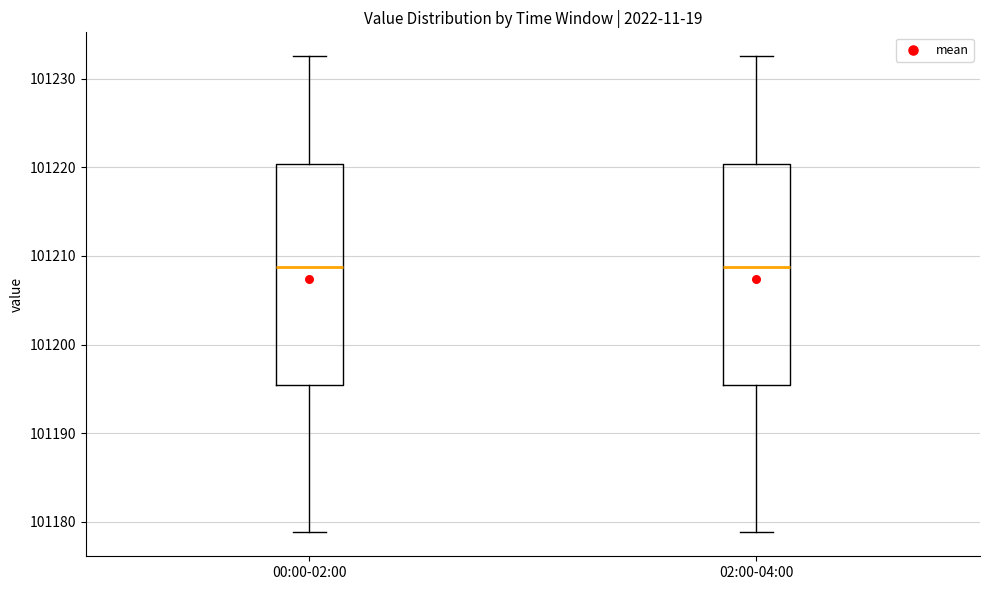

Reading left to right, transcribe this box plot: for each box, give where its median line is, the range the box spans, and where its two whiskers end, as read against the y-axis. The values are not printed on the chart, so give them approximately, as read against the axis.

00:00-02:00: median 101209, box 101195 to 101220, whiskers 101179 to 101233
02:00-04:00: median 101209, box 101195 to 101220, whiskers 101179 to 101233